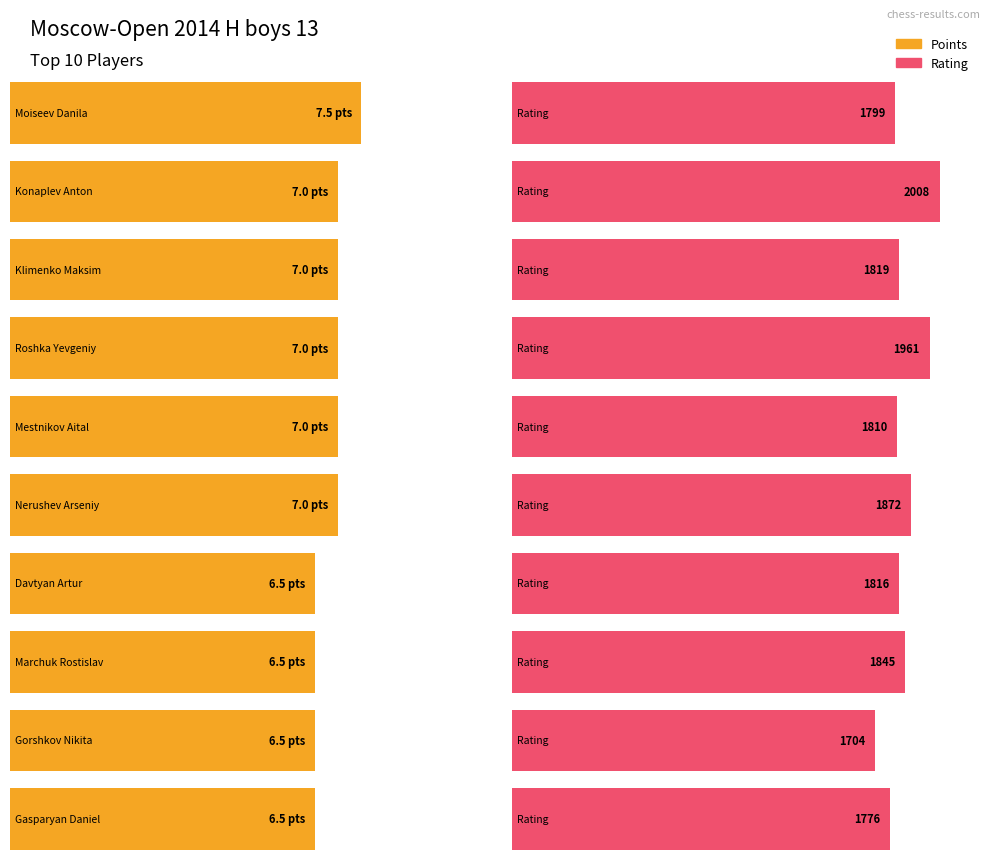

Reading left to right, list all the values displayed in this chart.

Points: Moiseev Danila=7.5	Konaplev Anton=7.0	Klimenko Maksim=7.0	Roshka Yevgeniy=7.0	Mestnikov Aital=7.0	Nerushev Arseniy=7.0	Davtyan Artur=6.5	Marchuk Rostislav=6.5	Gorshkov Nikita=6.5	Gasparyan Daniel=6.5
Rating: Moiseev Danila=1799.0	Konaplev Anton=2008.0	Klimenko Maksim=1819.0	Roshka Yevgeniy=1961.0	Mestnikov Aital=1810.0	Nerushev Arseniy=1872.0	Davtyan Artur=1816.0	Marchuk Rostislav=1845.0	Gorshkov Nikita=1704.0	Gasparyan Daniel=1776.0